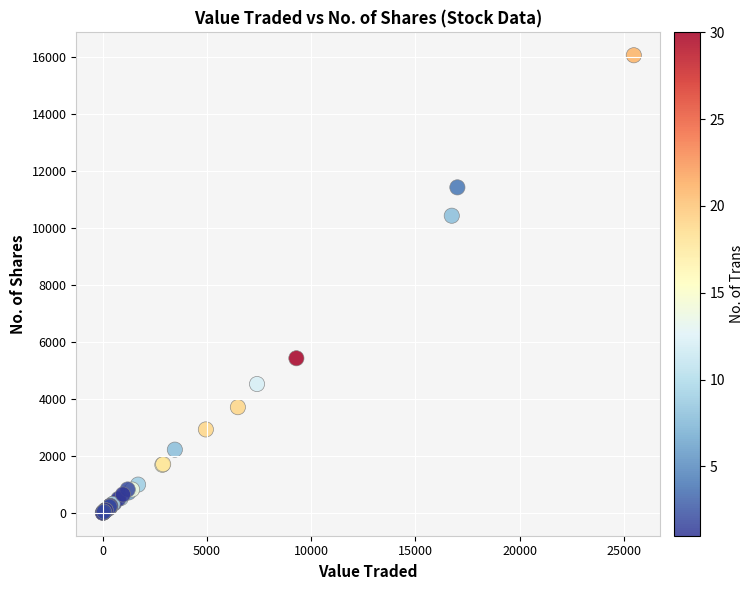

What Y value in the scatter plot is closest to 8030?

10425